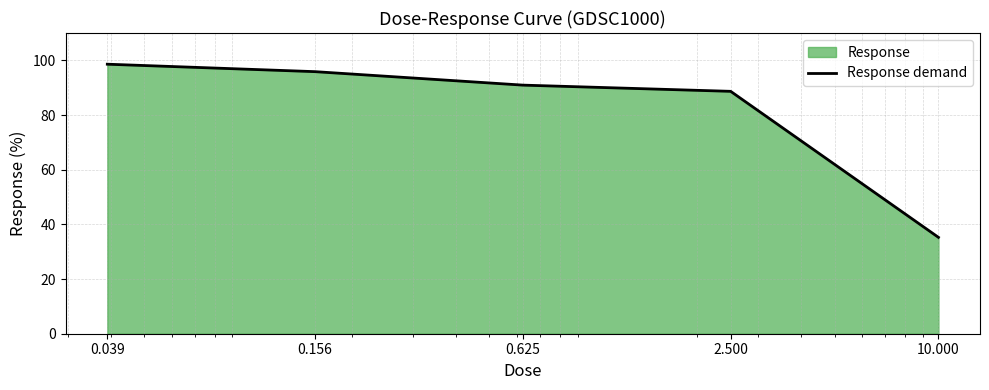

What is the sum of the values at 0.156 and 0.039?

194.5